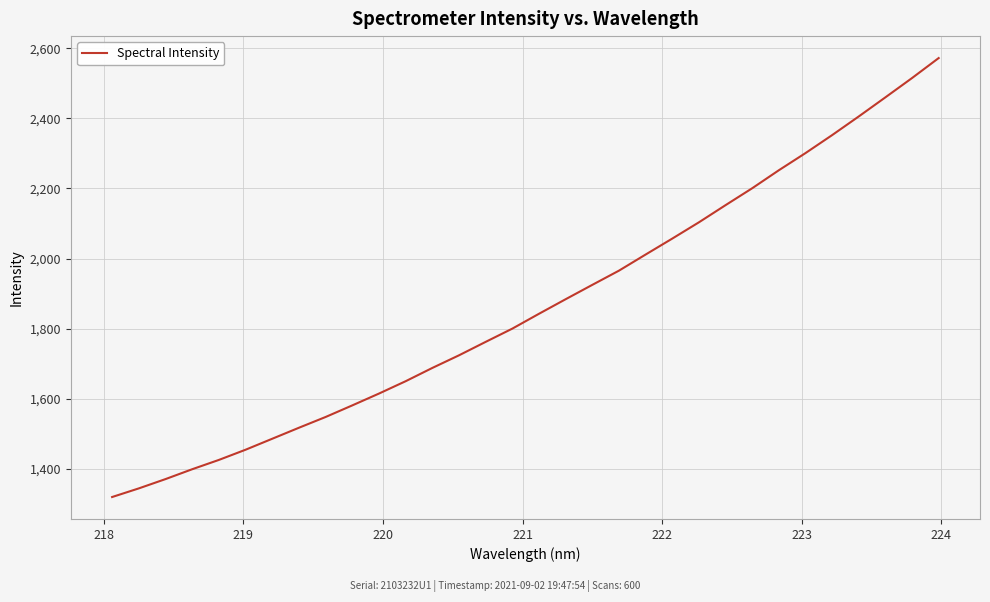

What is the minimum value shown in the chart?

1319.4